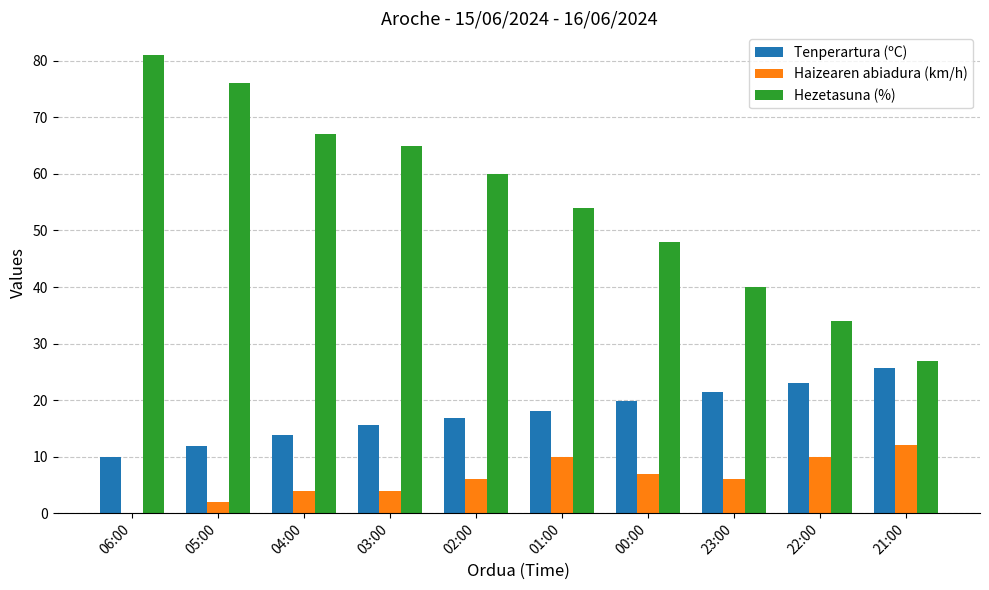

Reading left to right, extract all data points from this chart.

Tenperartura (ºC): 9.9	11.9	13.8	15.6	16.9	18.1	19.9	21.5	23.1	25.6
Haizearen abiadura (km/h): 0.0	2.0	4.0	4.0	6.0	10.0	7.0	6.0	10.0	12.0
Hezetasuna (%): 81.0	76.0	67.0	65.0	60.0	54.0	48.0	40.0	34.0	27.0